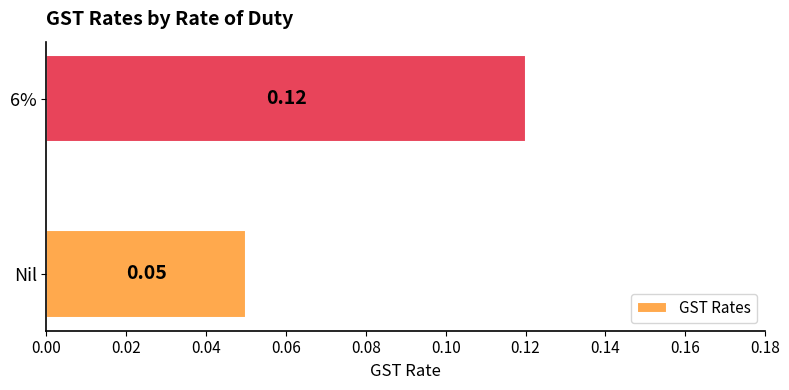

Which has a higher value, 6% or Nil?

6%